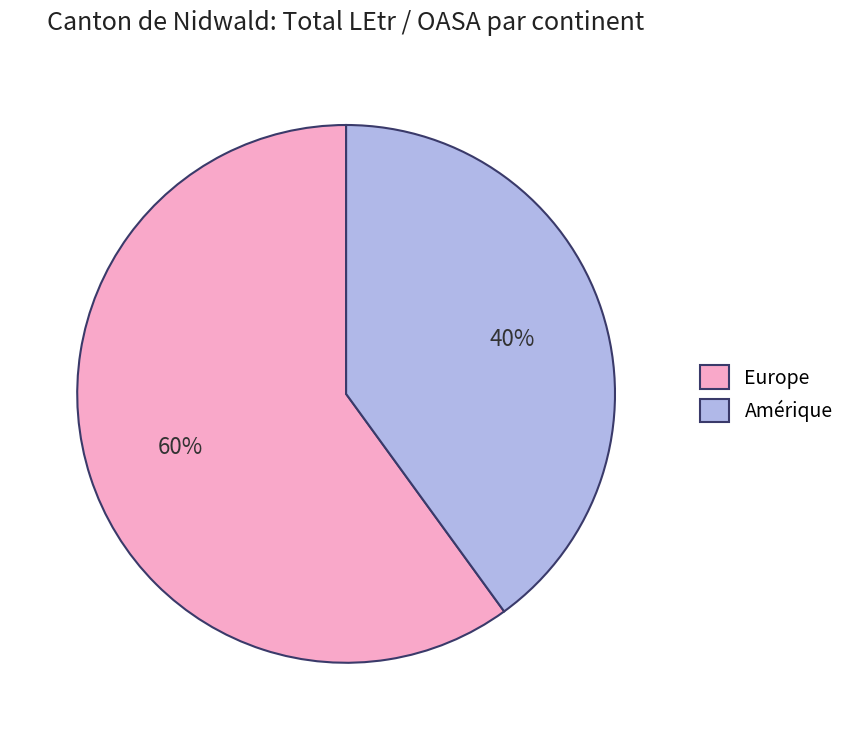

To the nearest percent, what portion does Europe represent?

60%